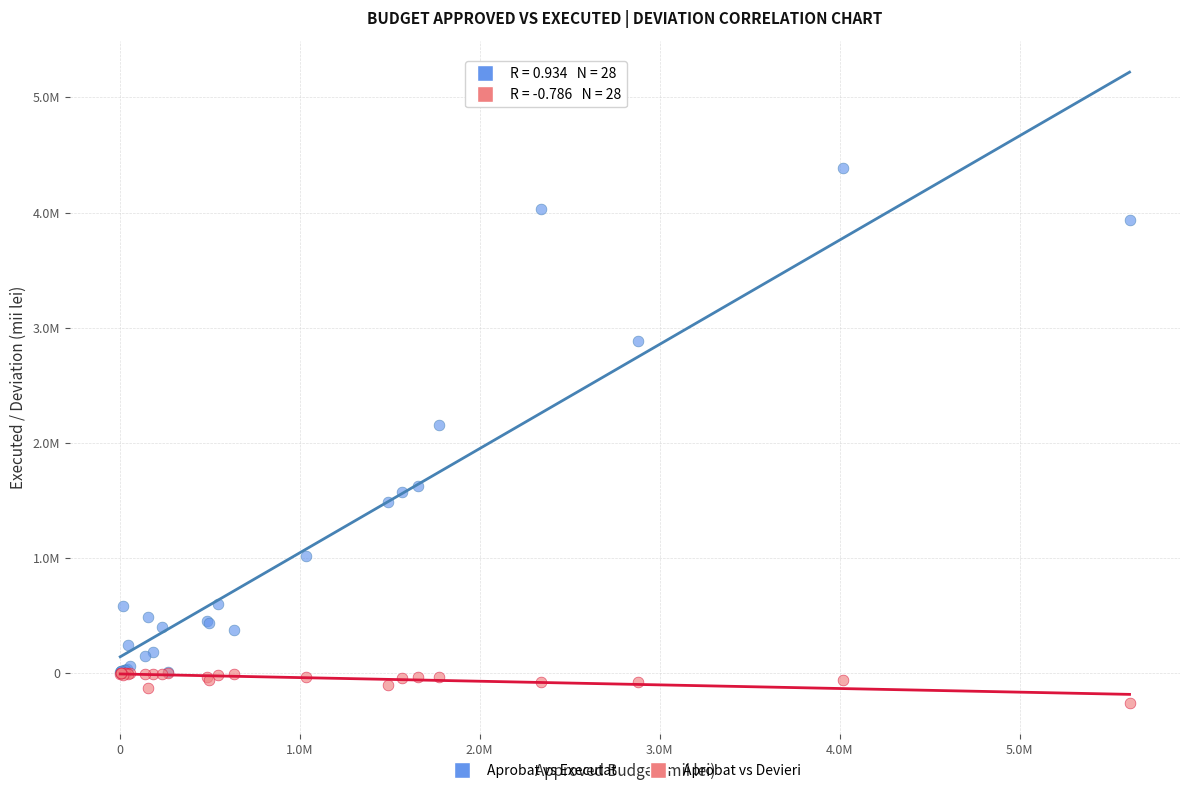

What are all the series names shown in the legend?

Aprobat vs Executat, Aprobat vs Devieri